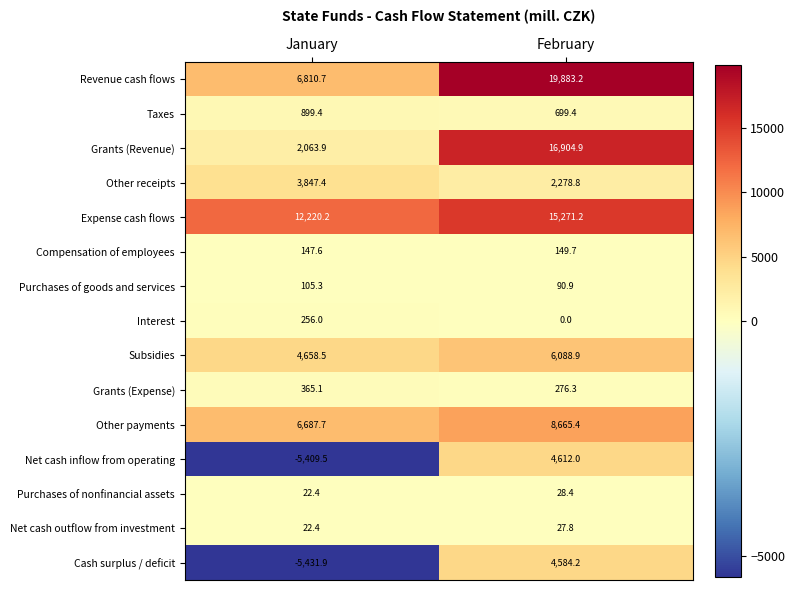

At which category is the sum across all series the highest?

February